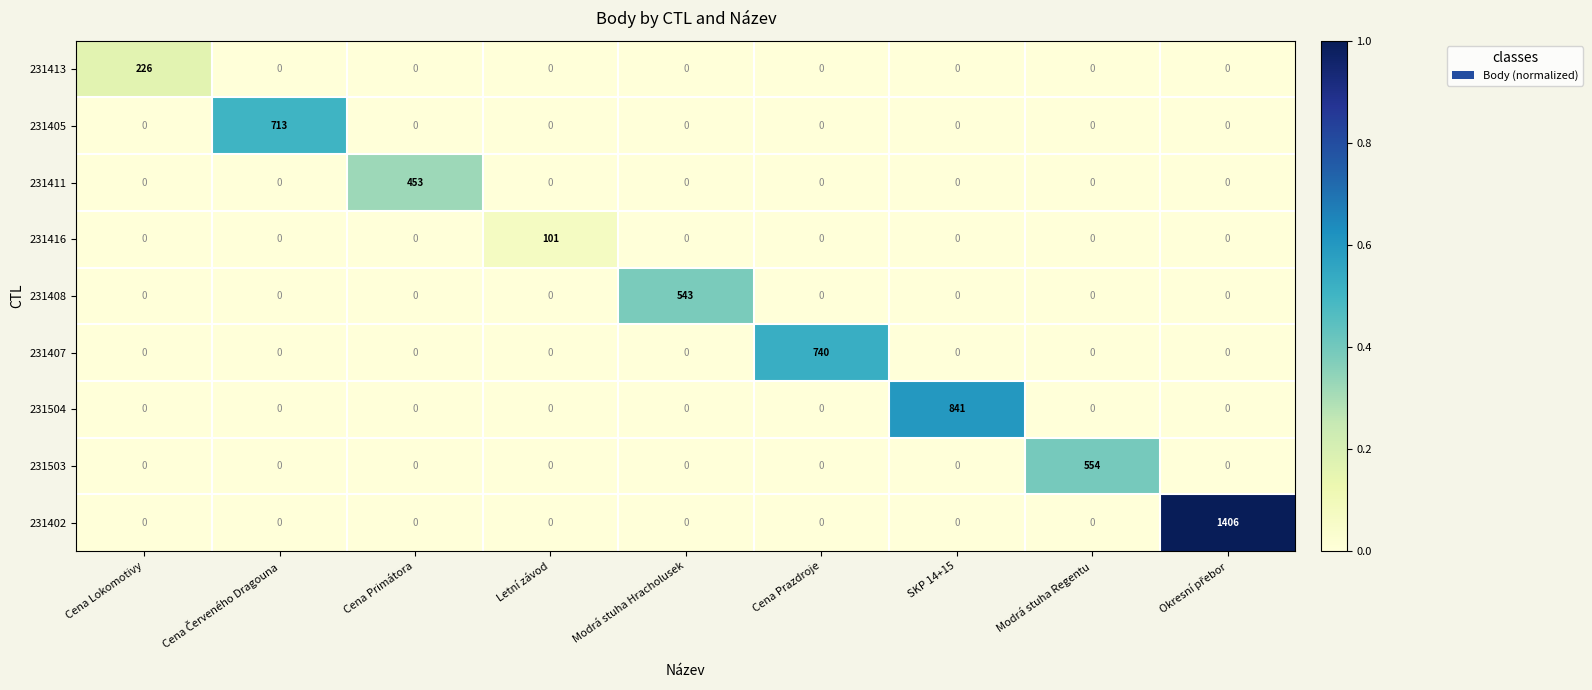

Is it true that 231402 equals 0 at Cena Lokomotivy?

True